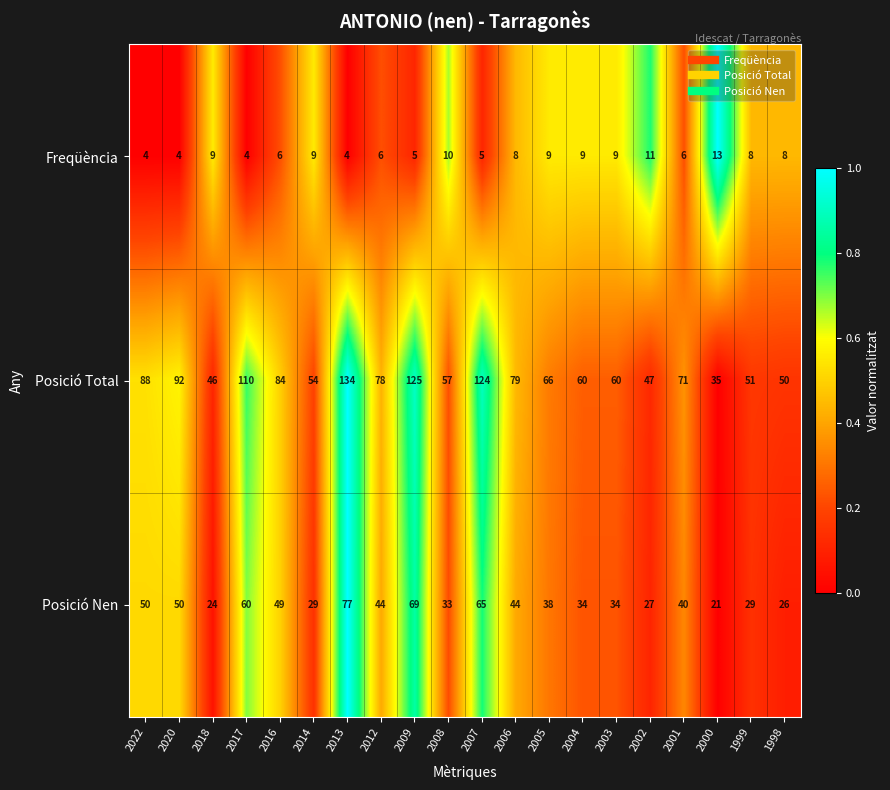

The Posició Total series shows 106 at 2012. True or false?

False